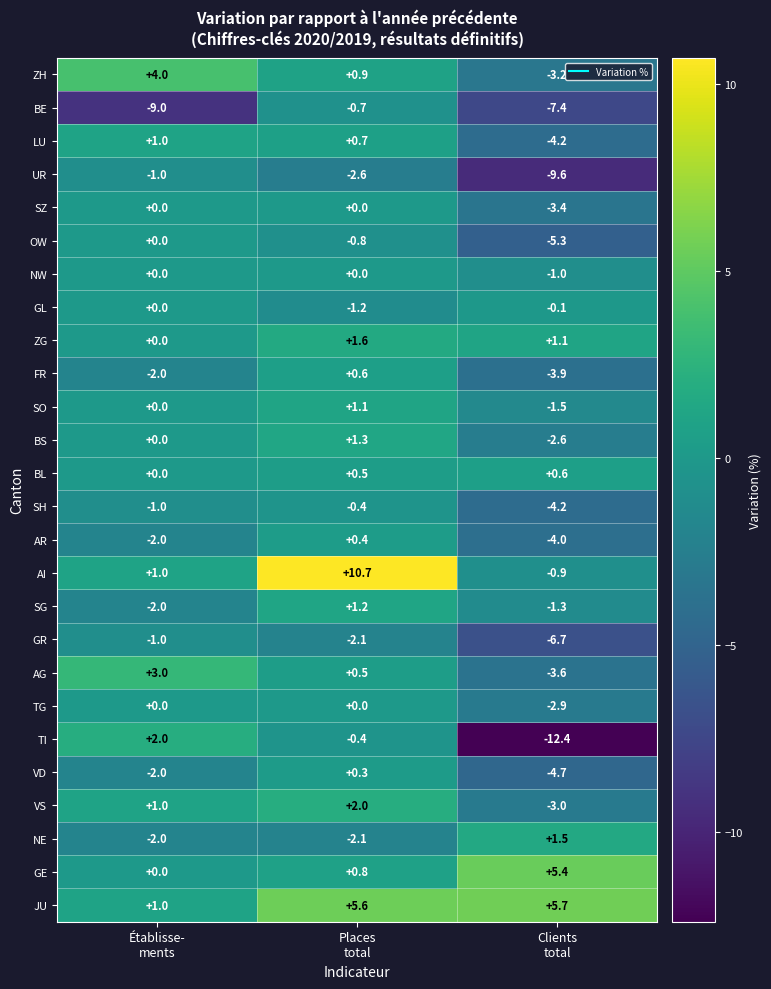

Between Places
total and Clients
total, which series saw the biggest shift?

TI